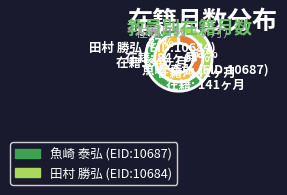

To the nearest percent, what portion does 魚崎 泰弘 (EID:10687) represent?

63%